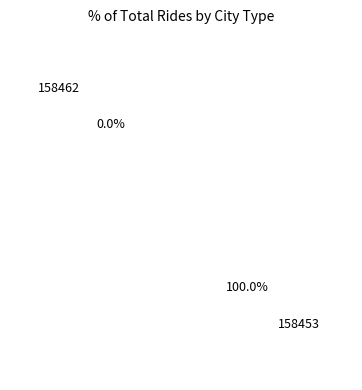

Which category has the biggest portion of the pie?

158453